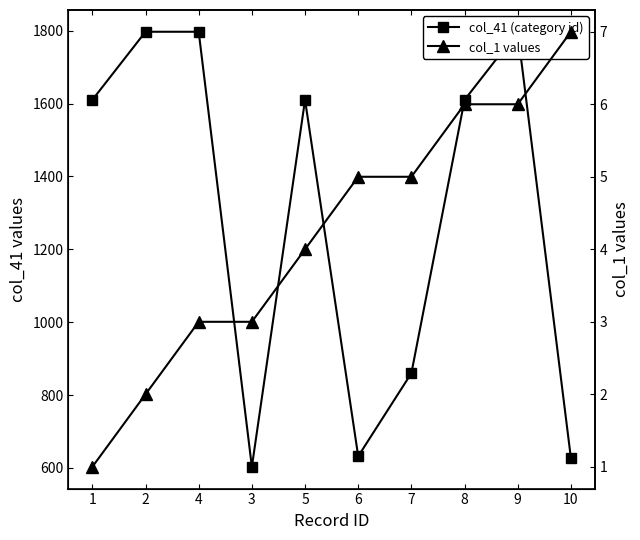

Reading right to left, transcribe all the data shown in this chart.

col_41 (category id): 10=627	9=1797	8=1610	7=860	6=632	5=1610	3=603	4=1797	2=1797	1=1610
col_1 values: 10=7	9=6	8=6	7=5	6=5	5=4	3=3	4=3	2=2	1=1